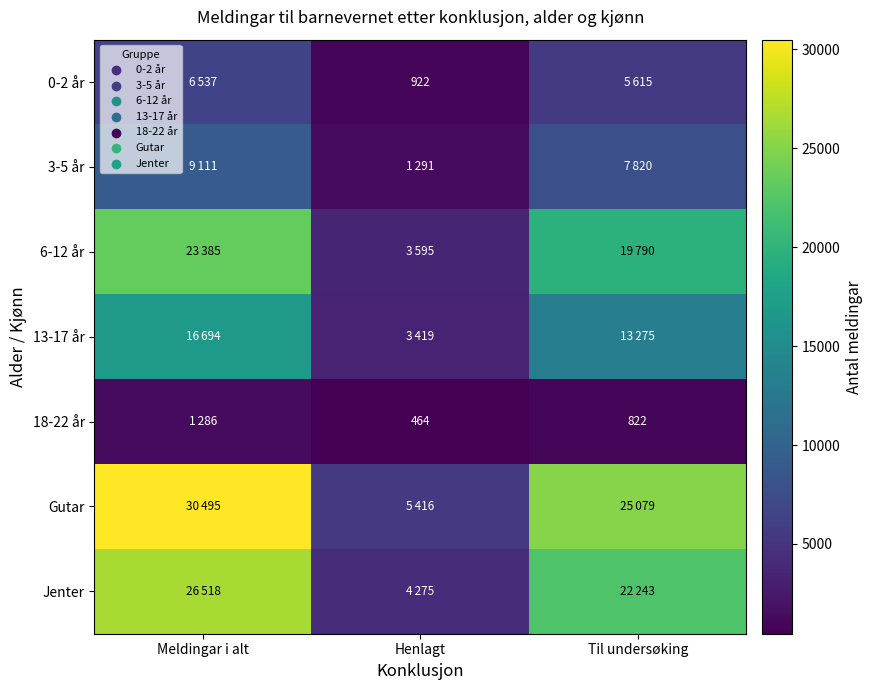

The 18-22 år series shows 183 at Henlagt. True or false?

False